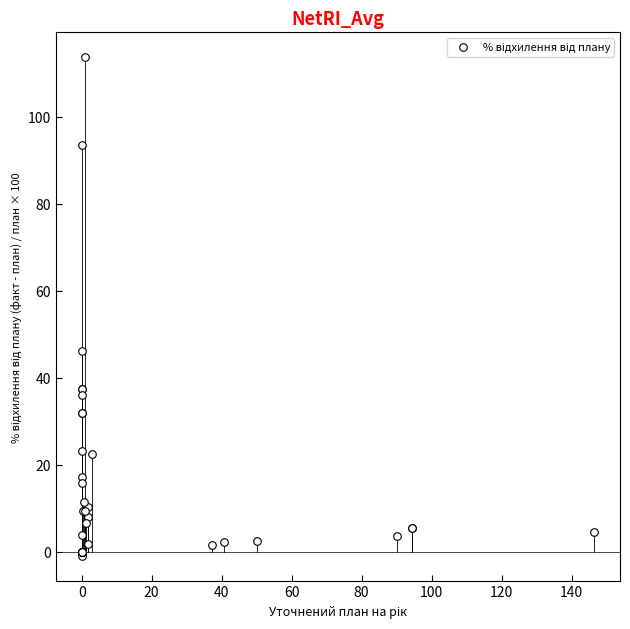

What Y value in the scatter plot is closest to 56?

46.1